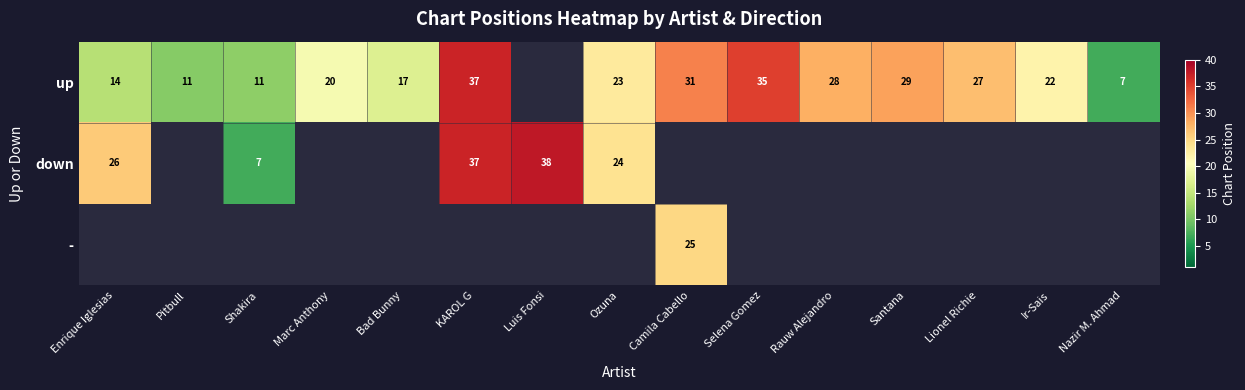

The up series shows 19 at Shakira. True or false?

False